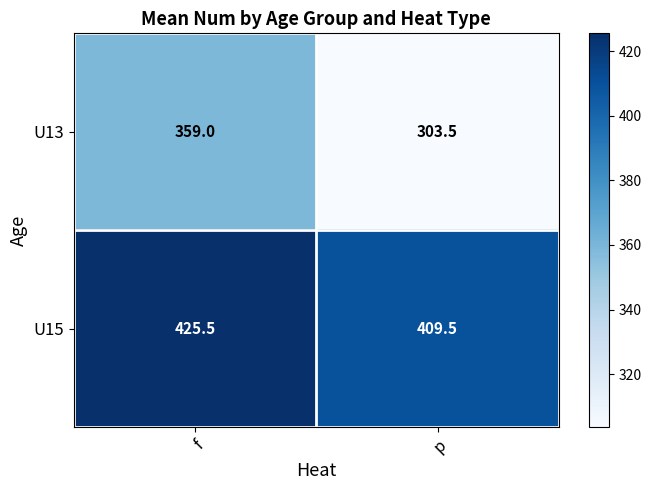

Reading left to right, list all the values displayed in this chart.

U13: 359.0	303.5
U15: 425.5	409.5